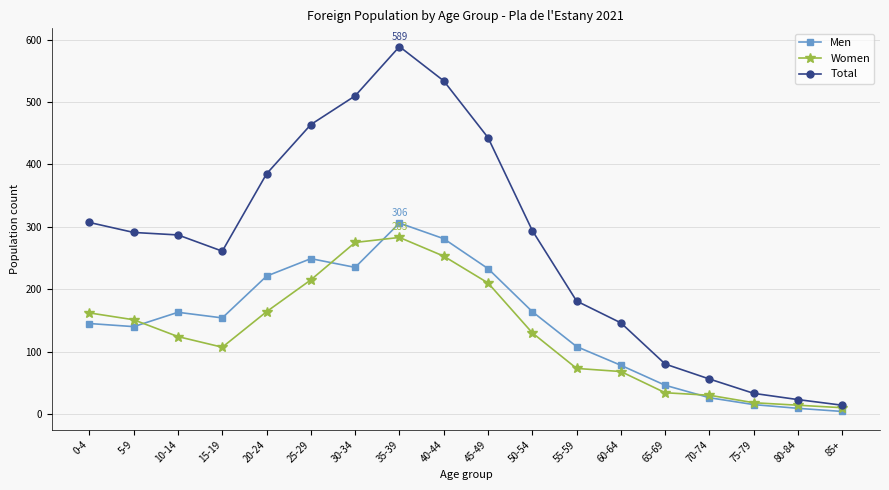

At which label does Women first exceed 130?

0-4